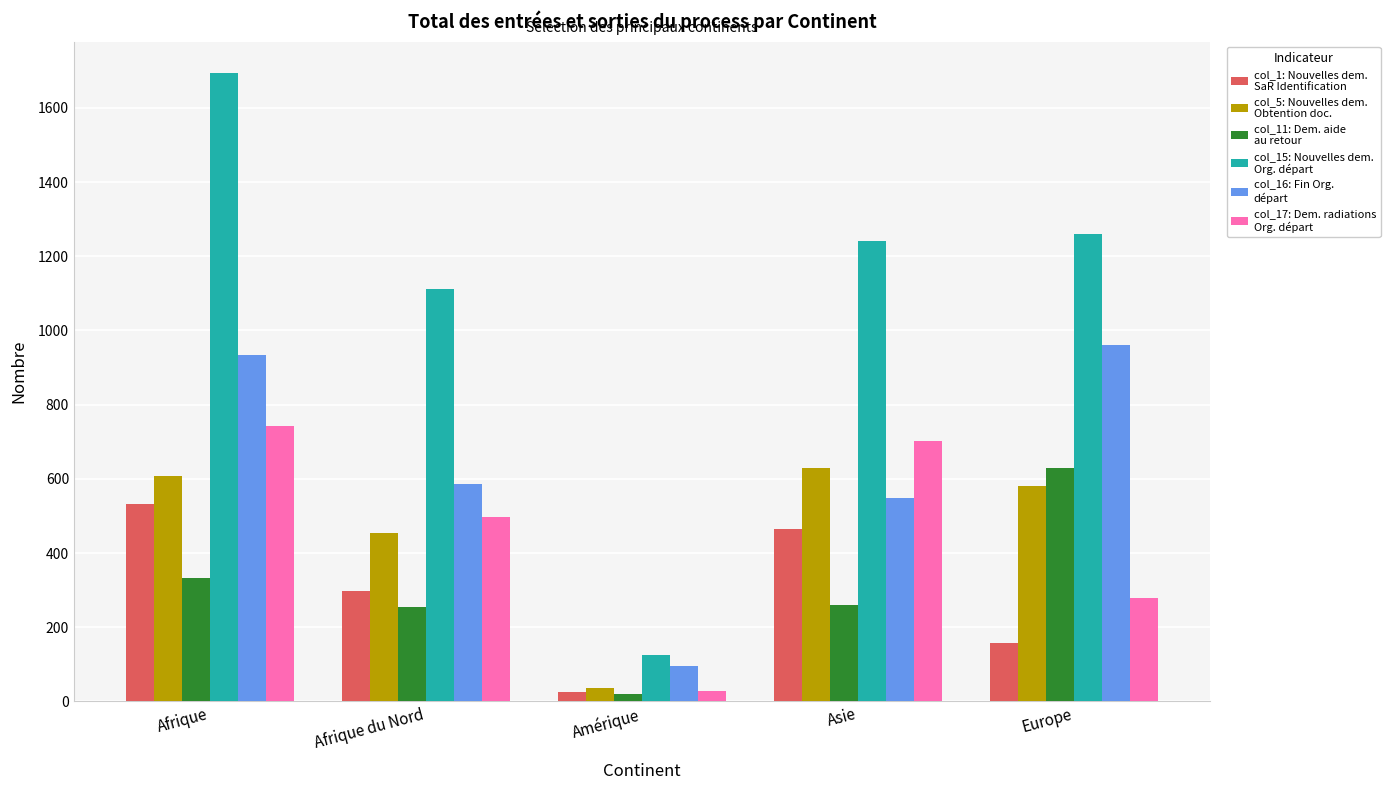

At which category is the sum across all series the highest?

Afrique